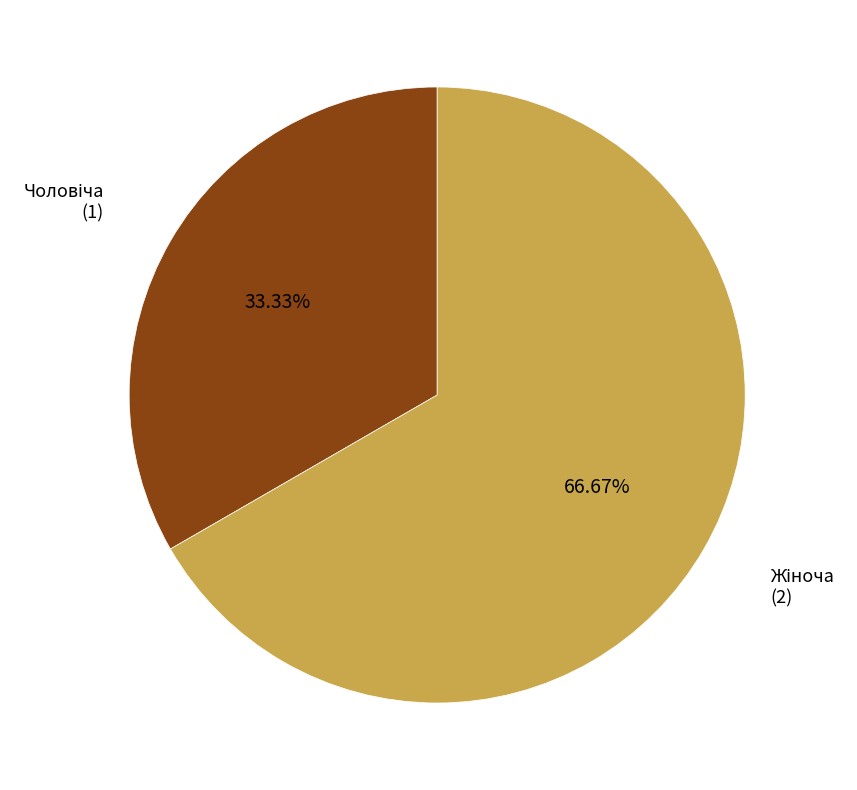

Count the number of slices in the pie.

2